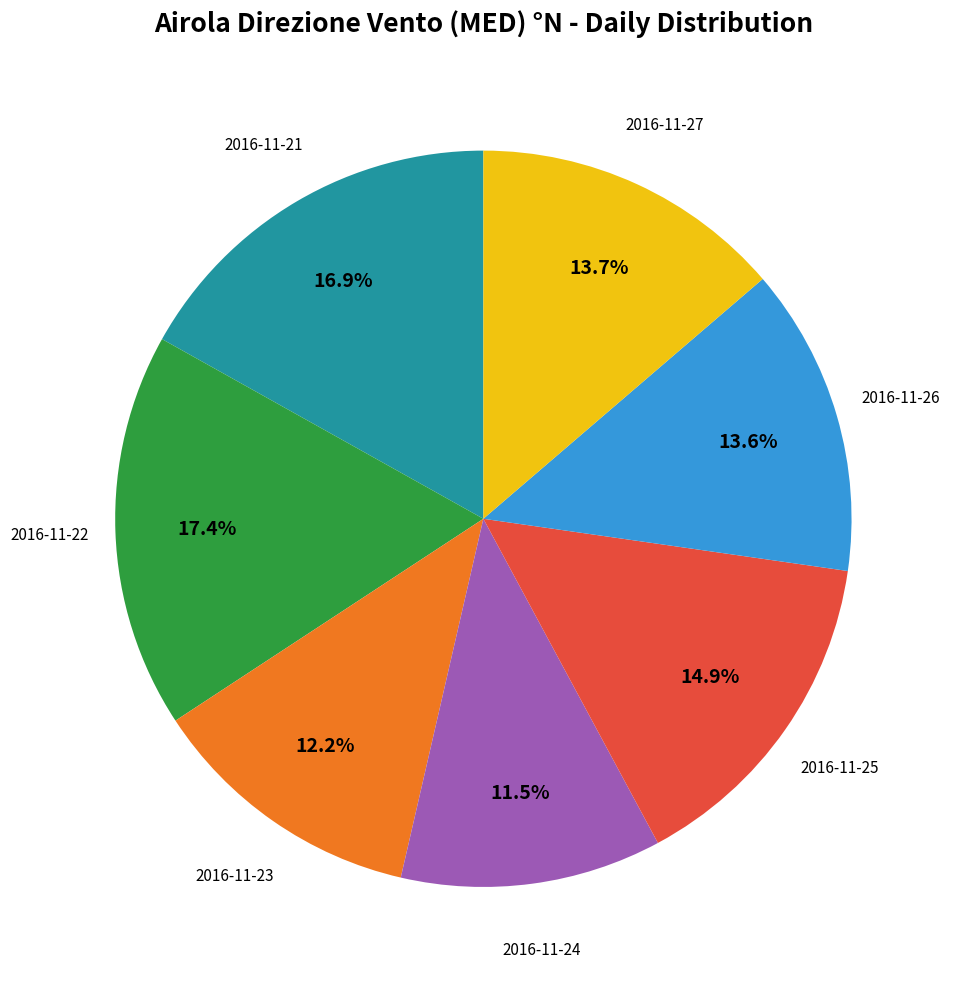

Is there a majority slice in this chart?

No